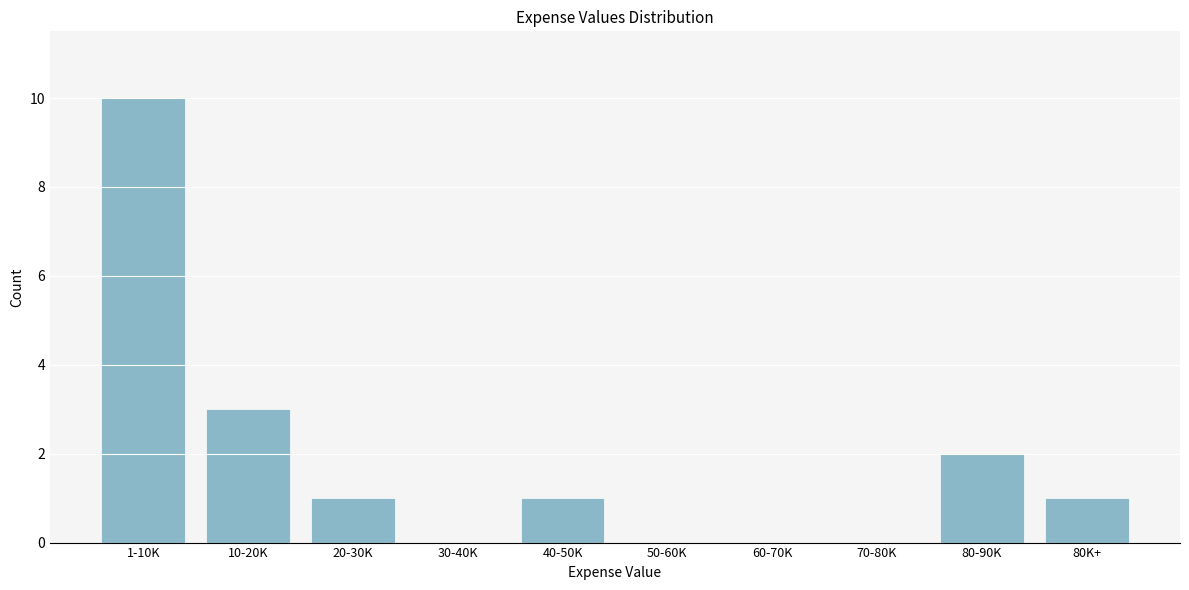

Reading left to right, extract all data points from this chart.

1-10K=10	10-20K=3	20-30K=1	30-40K=0	40-50K=1	50-60K=0	60-70K=0	70-80K=0	80-90K=2	80K+=1